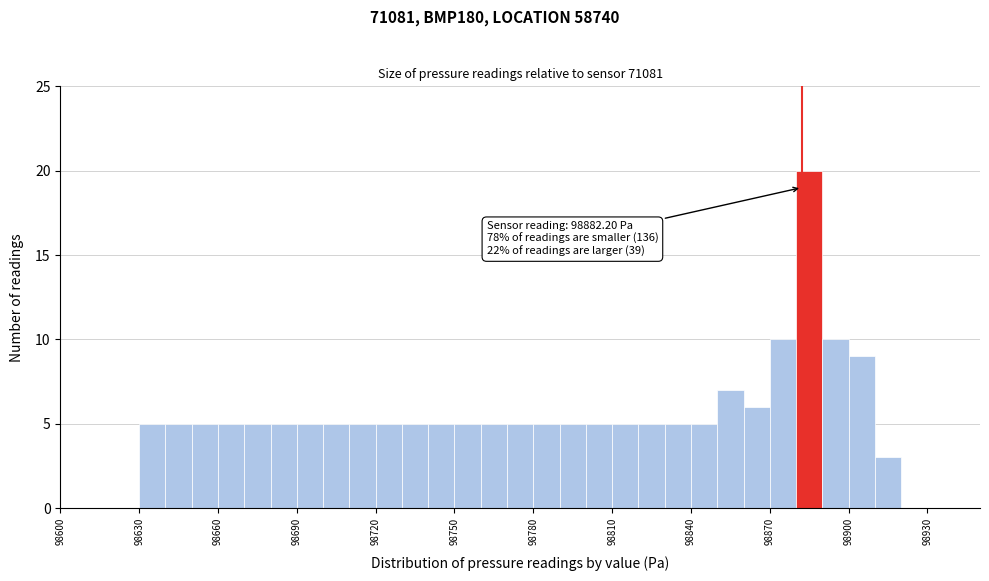

Read against the x-axis, roughly where is the centre of the tallest bar?

98885